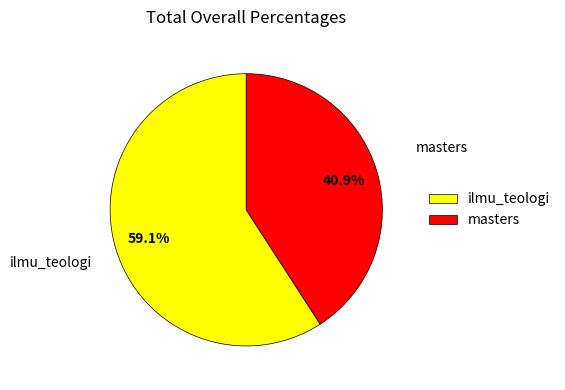

To the nearest percent, what portion does masters represent?

41%